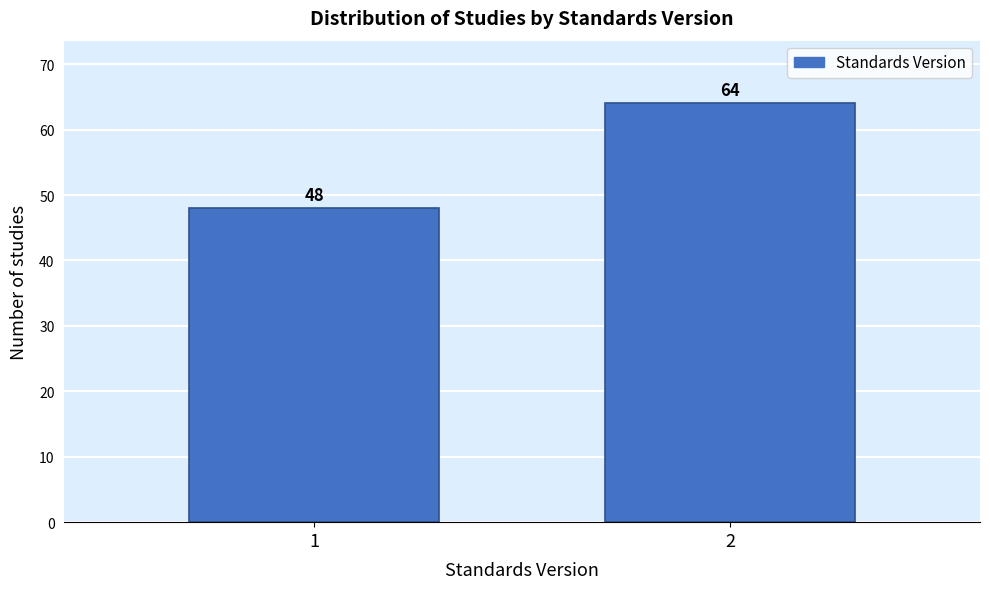

Reading left to right, list all the values displayed in this chart.

1=48	2=64